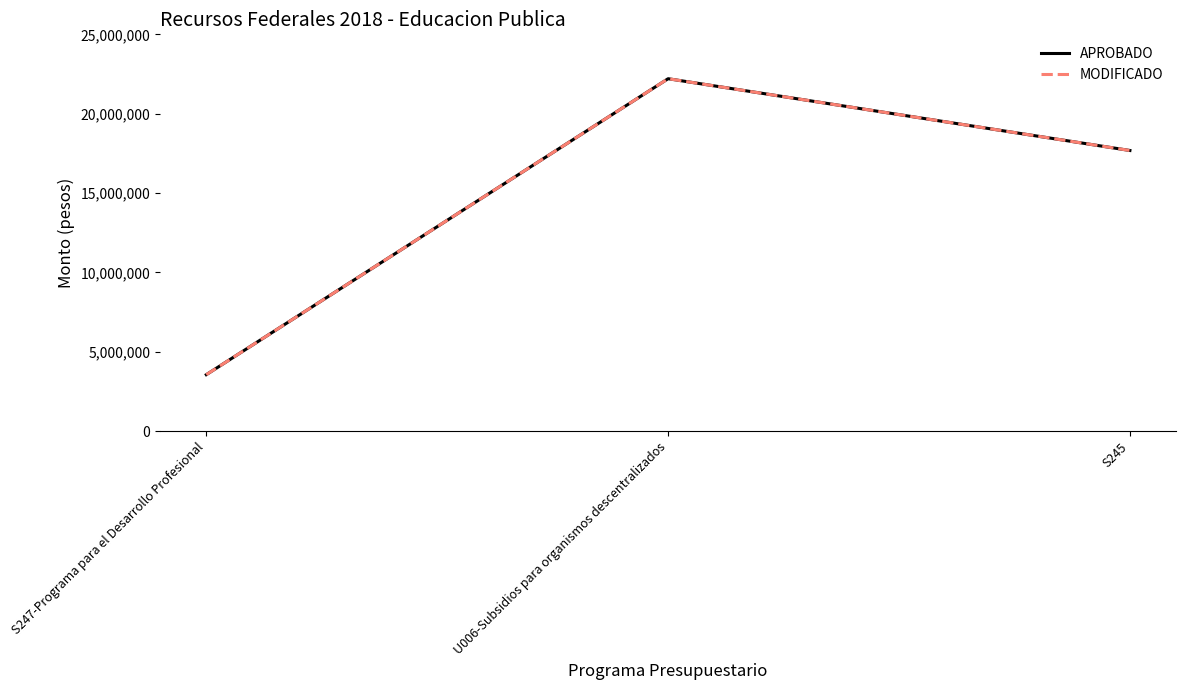

Does the chart display data point markers on the line(s)?

No